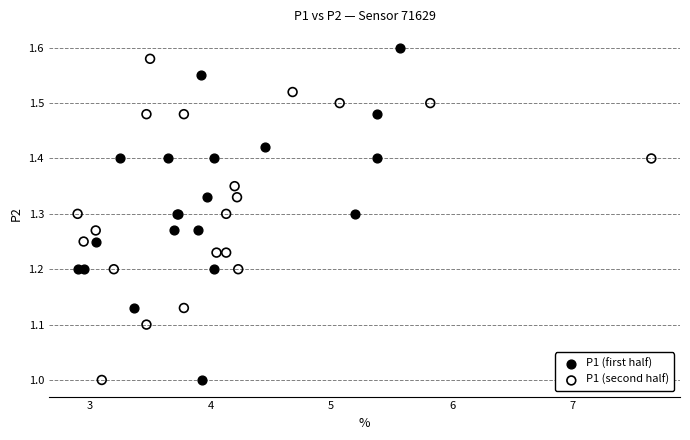

What are all the series names shown in the legend?

P1 (first half), P1 (second half)